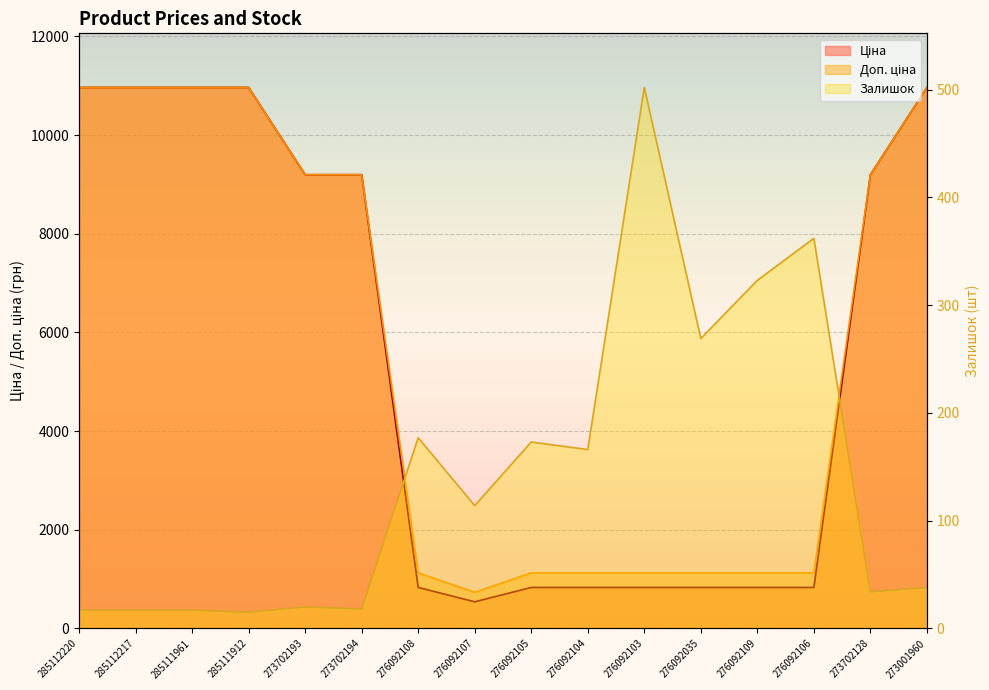

What is the difference between the maximum and minimum values in the Залишок series?

487.0